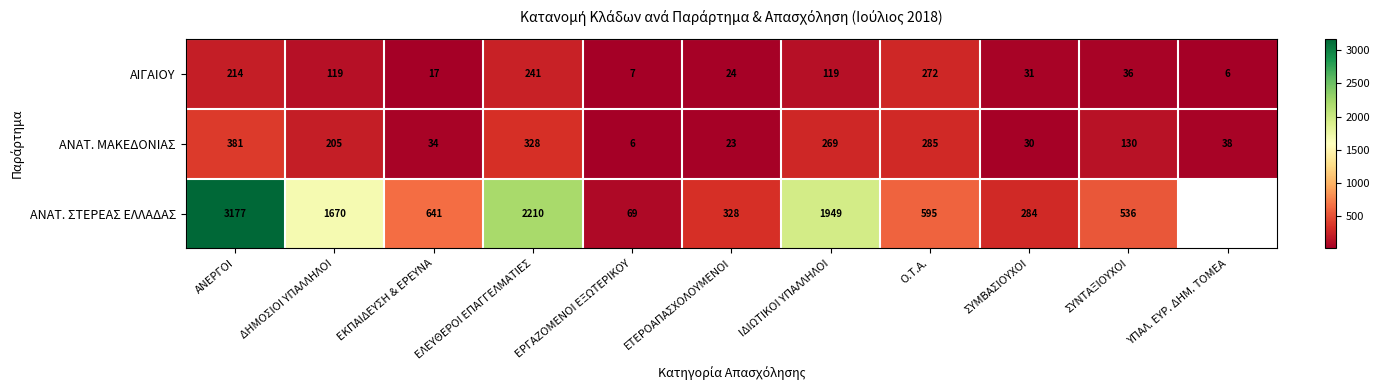

What is the difference between the ΑΝΑΤ. ΣΤΕΡΕΑΣ ΕΛΛΑΔΑΣ values at ΕΤΕΡΟΑΠΑΣΧΟΛΟΥΜΕΝΟΙ and ΕΚΠΑΙΔΕΥΣΗ & ΕΡΕΥΝΑ?

313